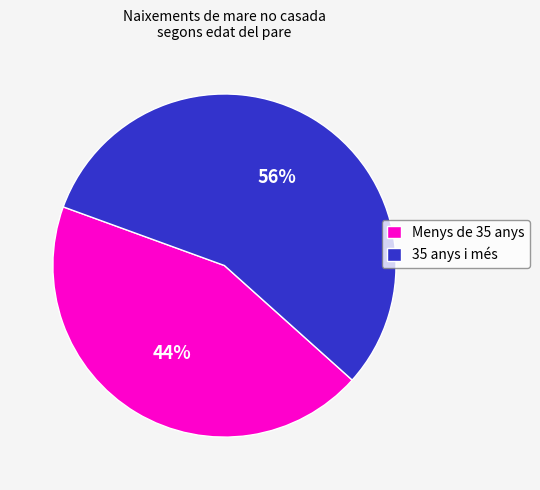

Is it true that 35 anys i més is 56% of the pie?

True